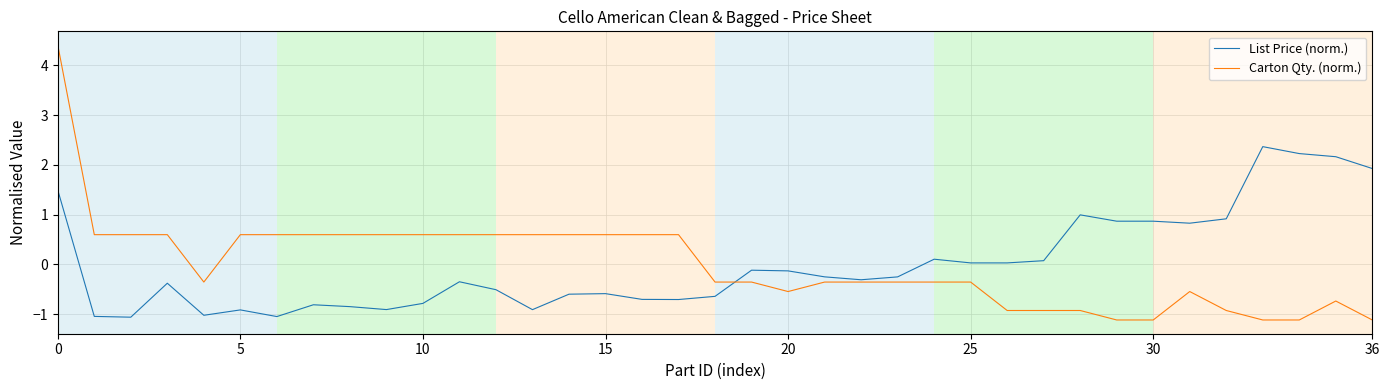

Rank the series by their maximum value, from lowest to highest.

List Price (norm.), Carton Qty. (norm.)